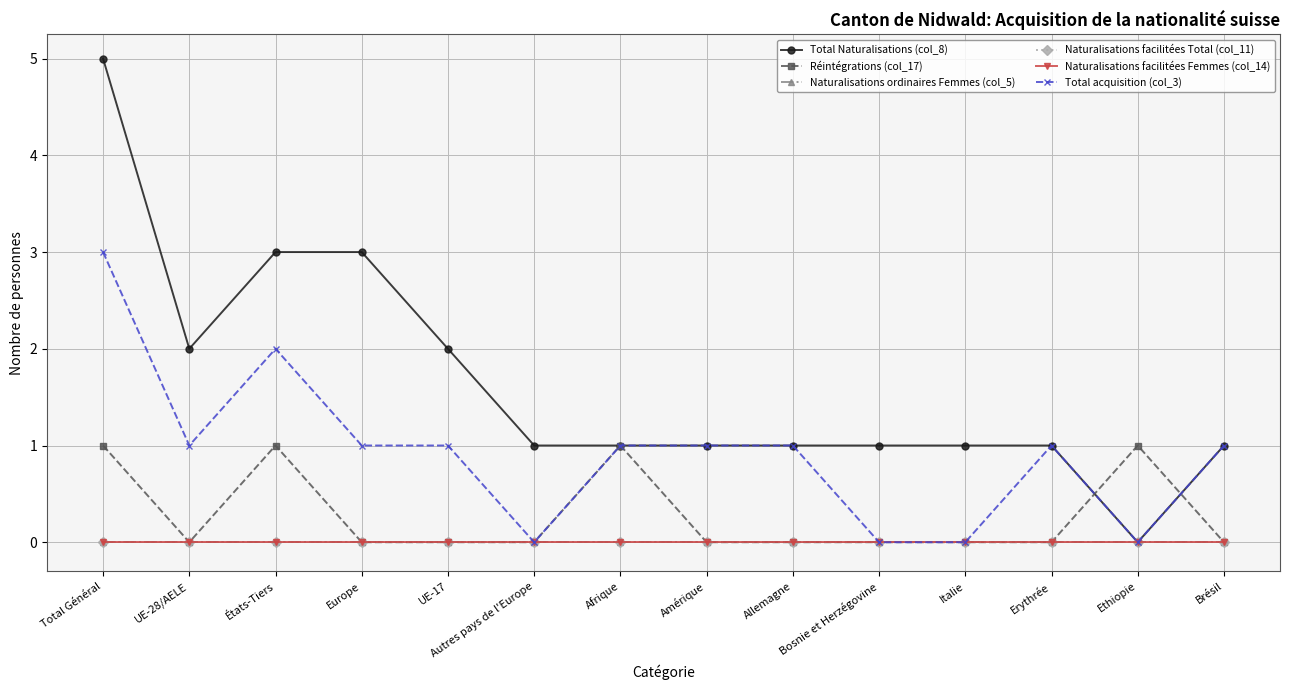

How many values in Réintégrations (col_17) are above zero?

4